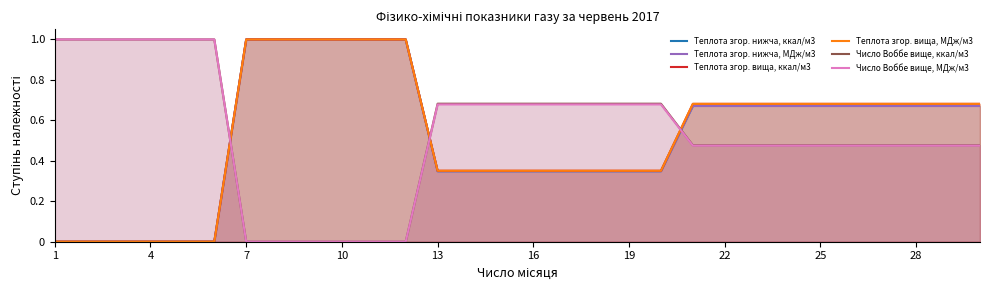

What is the maximum value for Теплота згор. вища, ккал/м3?

1.0